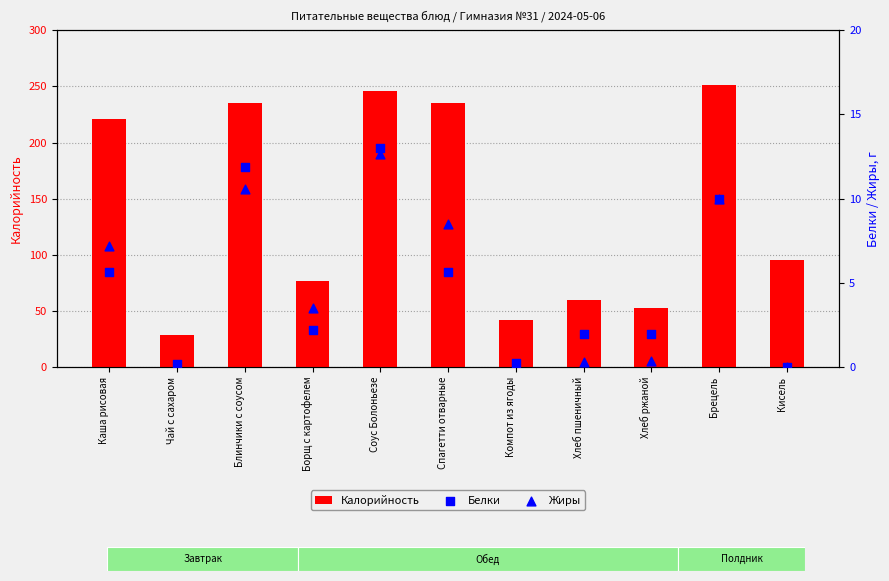

Which series has the widest spread of Y values?

Калорийность